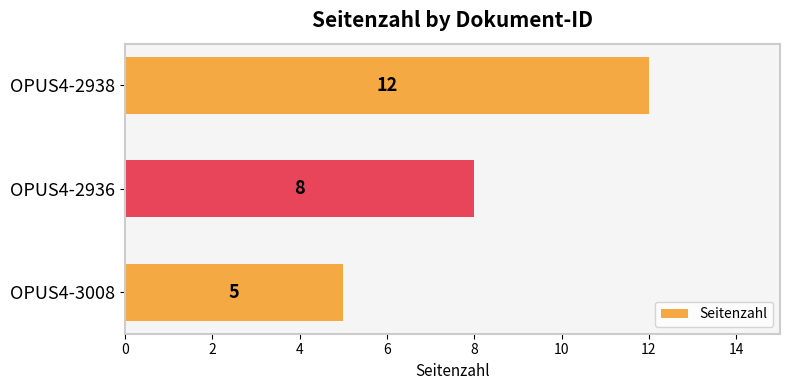

How many categories are shown in the chart?

3